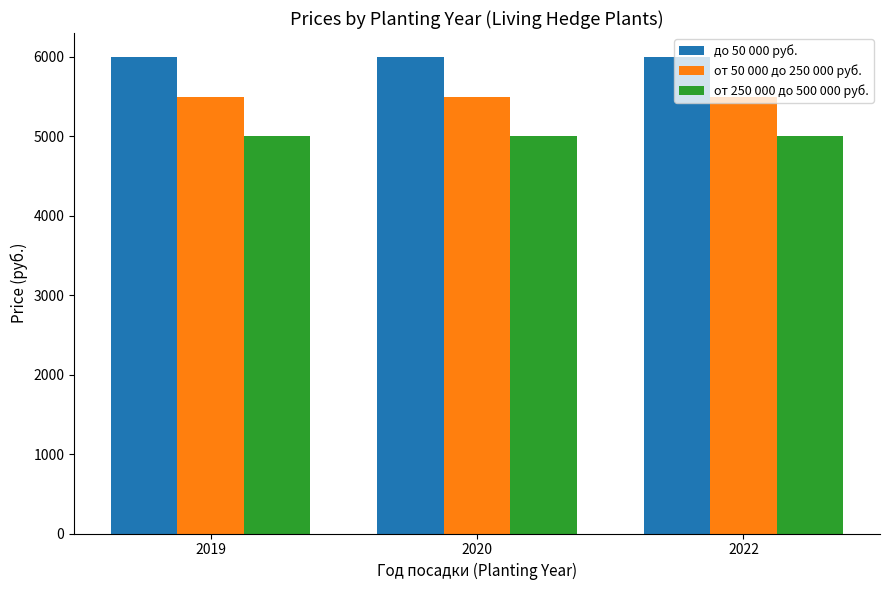

The value of до 50 000 руб. at 2022 is 10719. True or false?

False